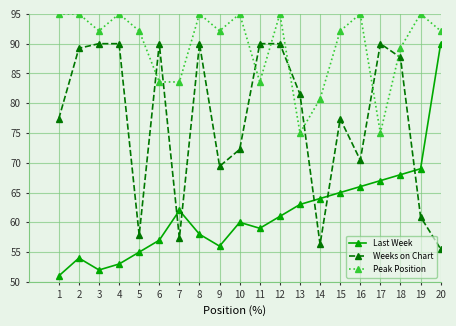

True or false: Last Week and Peak Position intersect in this chart.

False